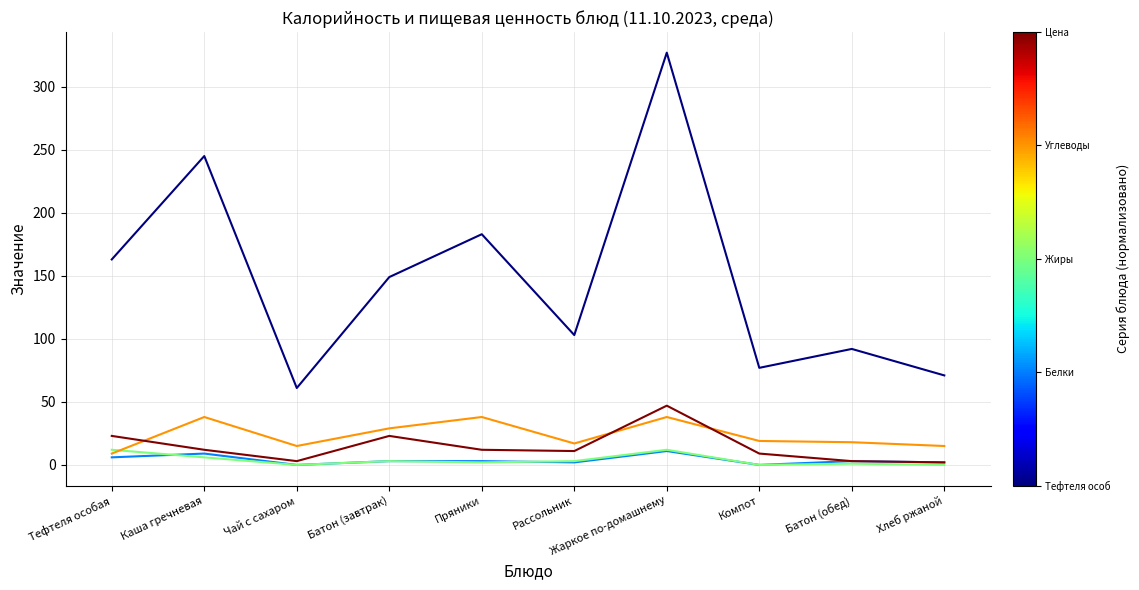

At which category is the sum across all series the highest?

Жаркое по-домашнему